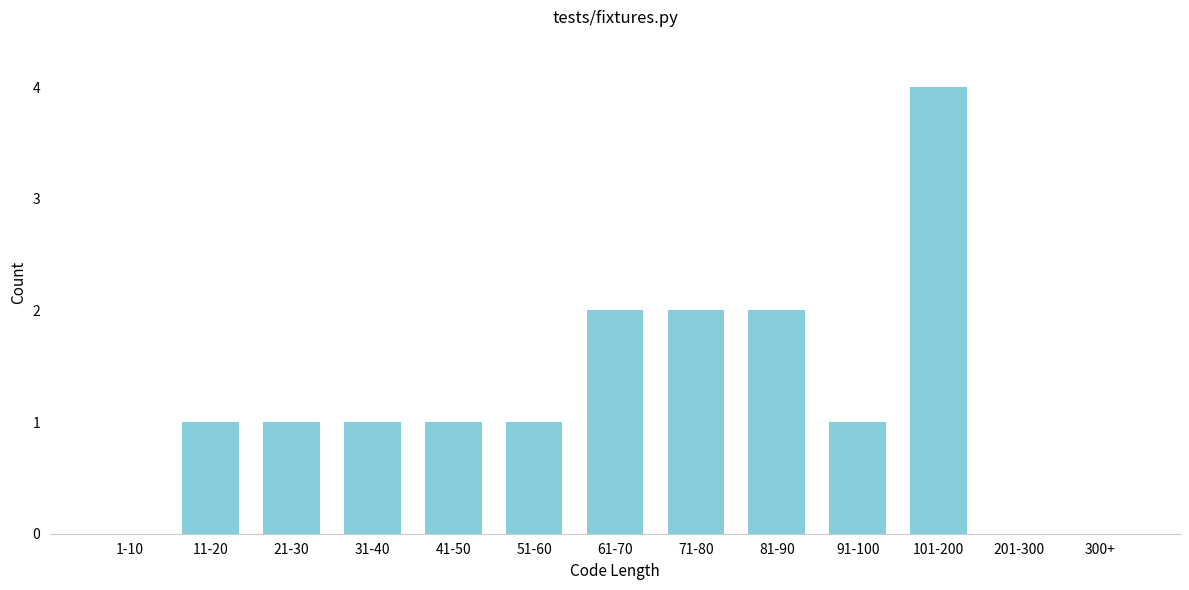

Reading left to right, extract all data points from this chart.

1-10=0	11-20=1	21-30=1	31-40=1	41-50=1	51-60=1	61-70=2	71-80=2	81-90=2	91-100=1	101-200=4	201-300=0	300+=0